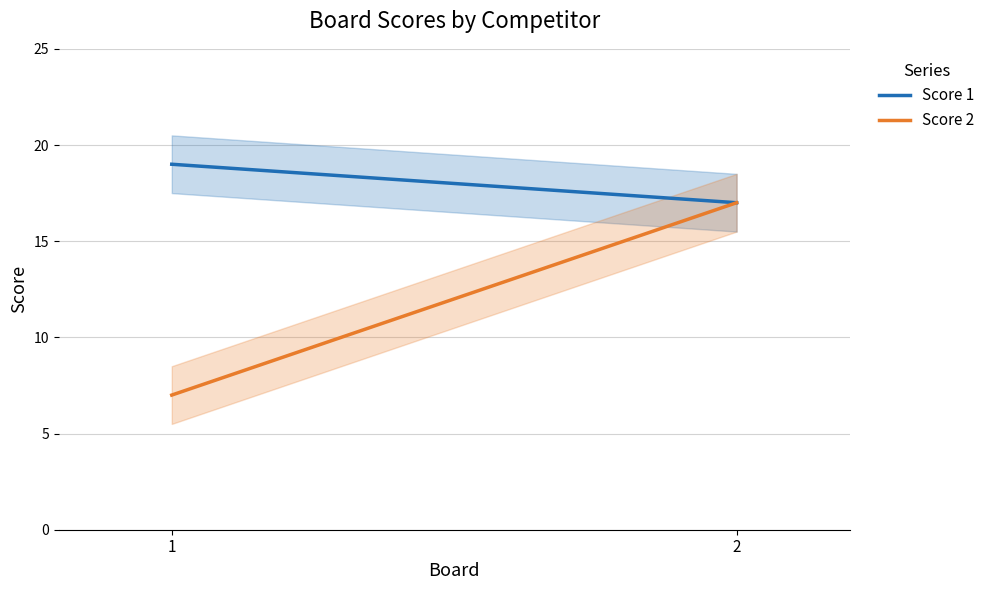

What is the maximum value shown in the chart?

19